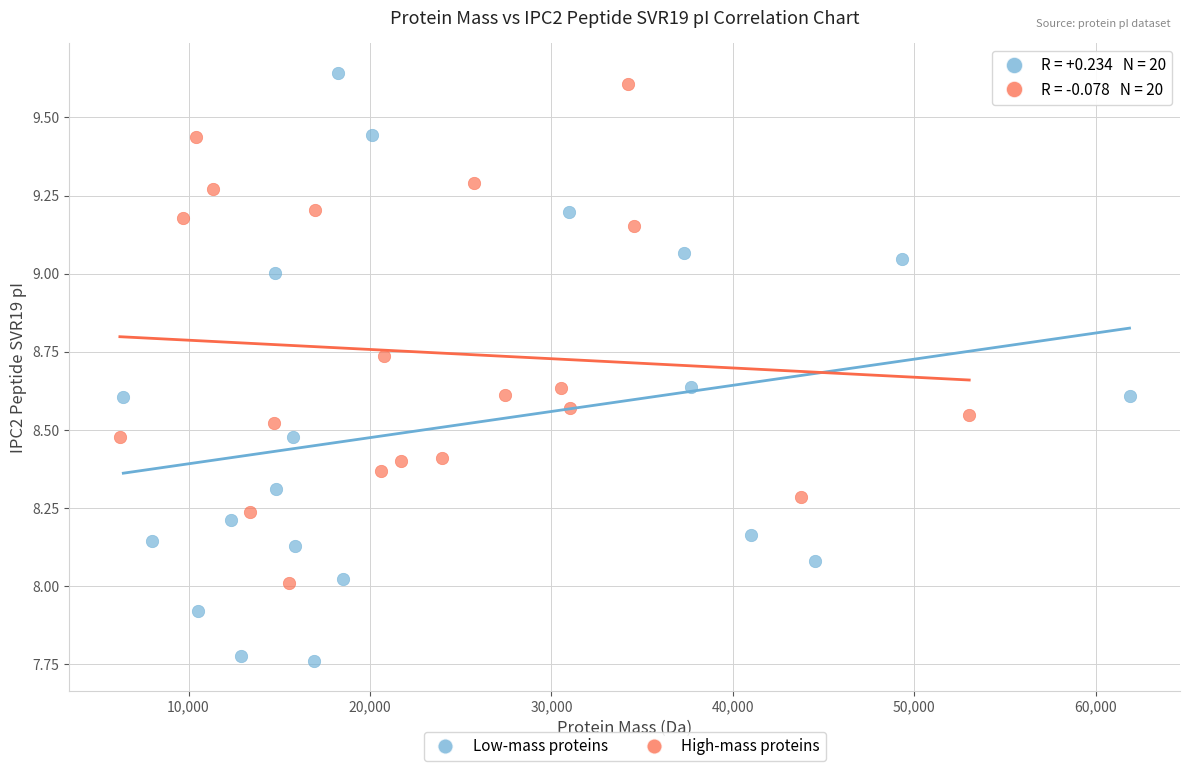

Which series has the widest spread of Y values?

Low-mass proteins